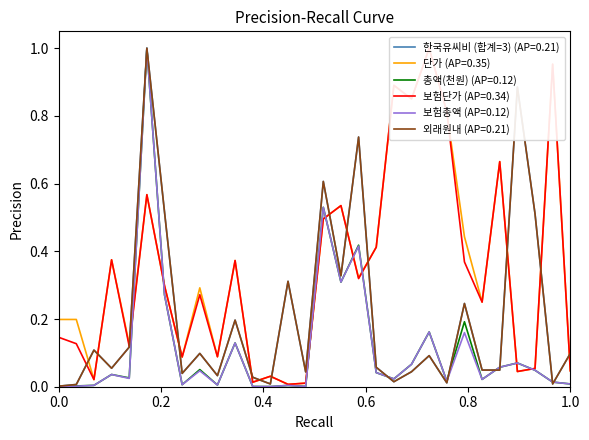

Where do 보험단가 and 외래원내 first cross each other?

2 and 3